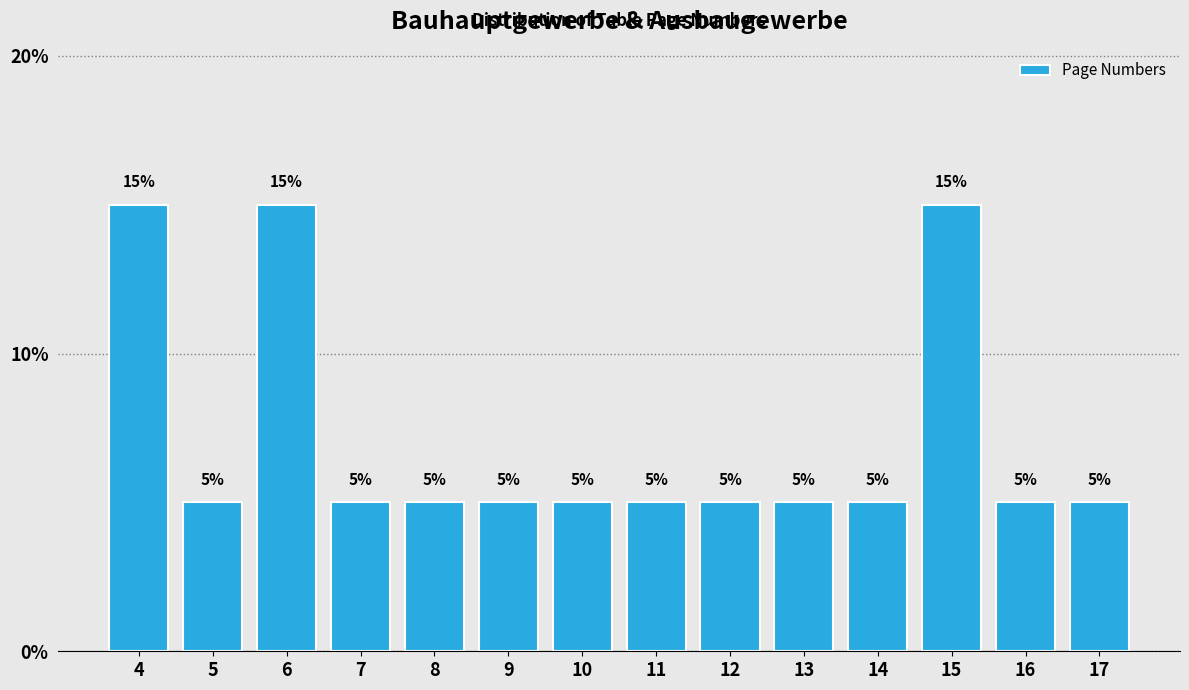

What is the height of the bar covering 8.5 to 9.5 on the x-axis?

5